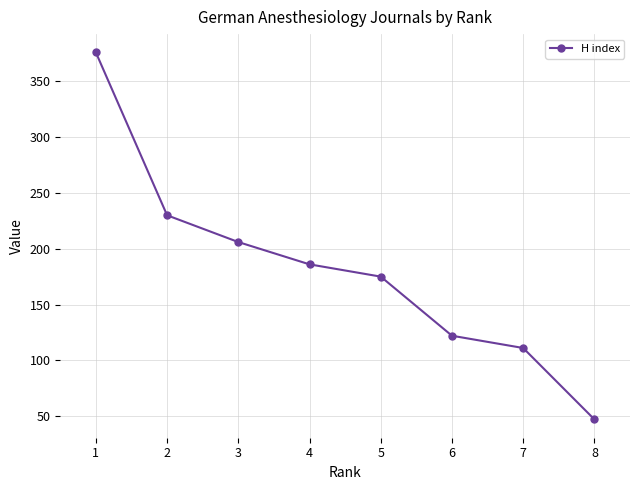

How many distinct data groups are displayed?

1